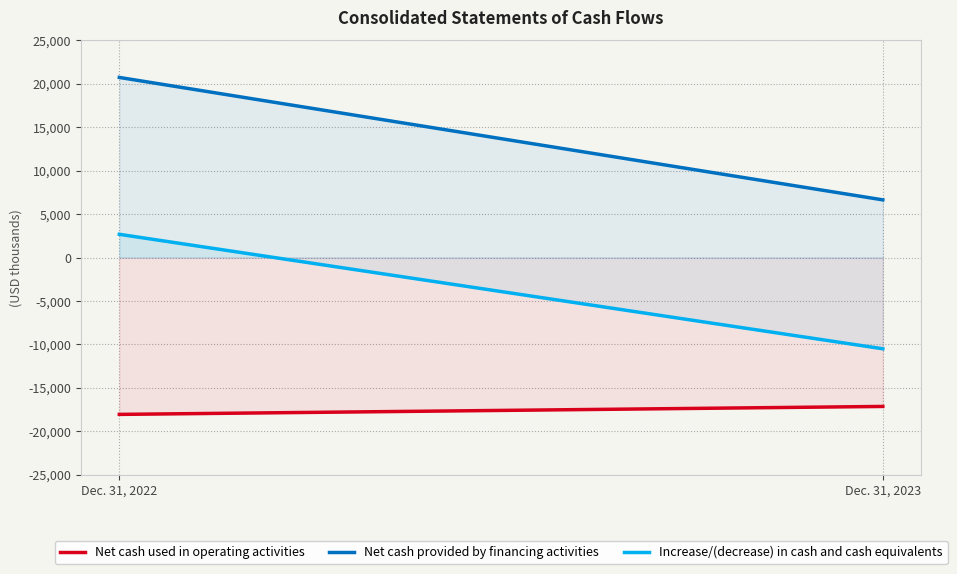

List the series in order of their peak value, highest first.

Net cash provided by financing activities, Increase/(decrease) in cash and cash equivalents, Net cash used in operating activities